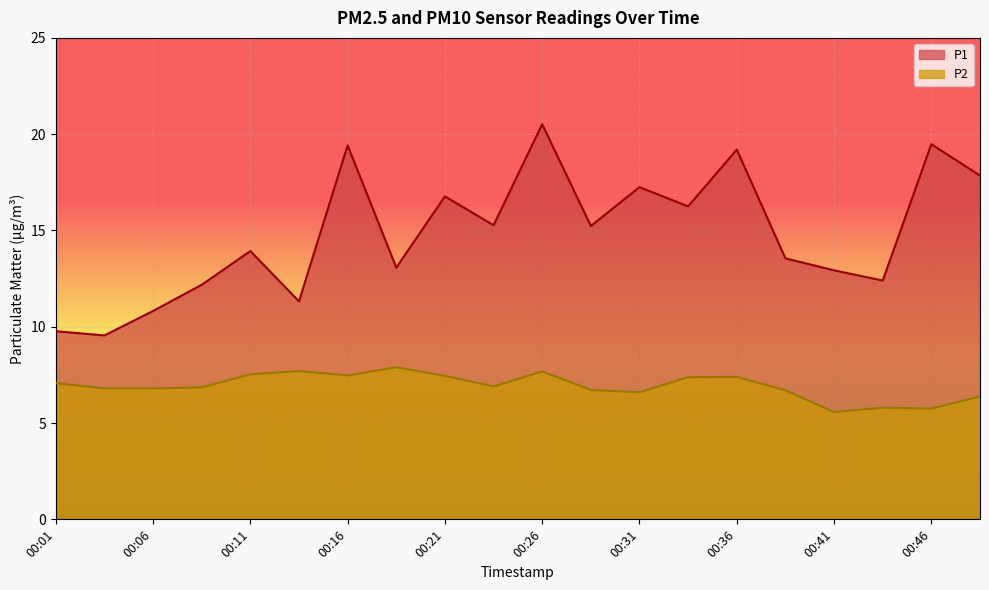

How many interior local valleys does the P2 series have?

5